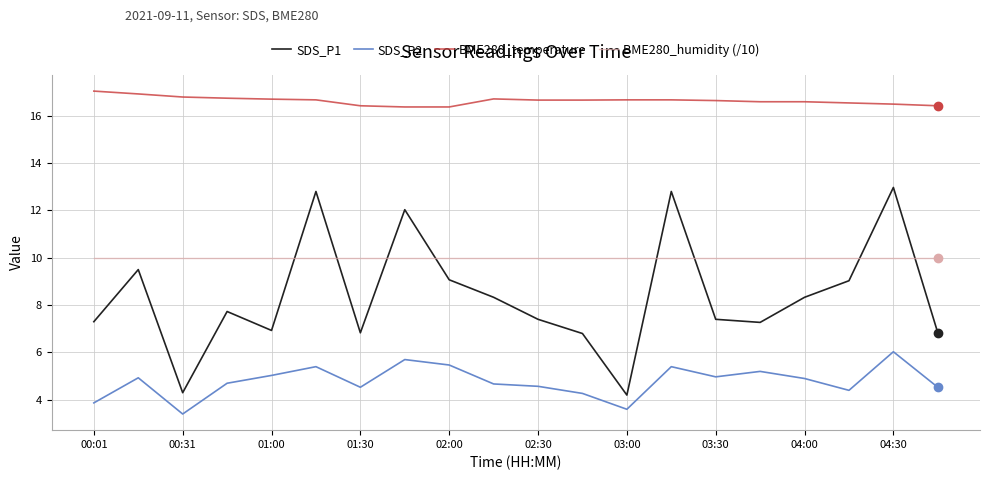

At how many categories does at least one series exceed 10?

20